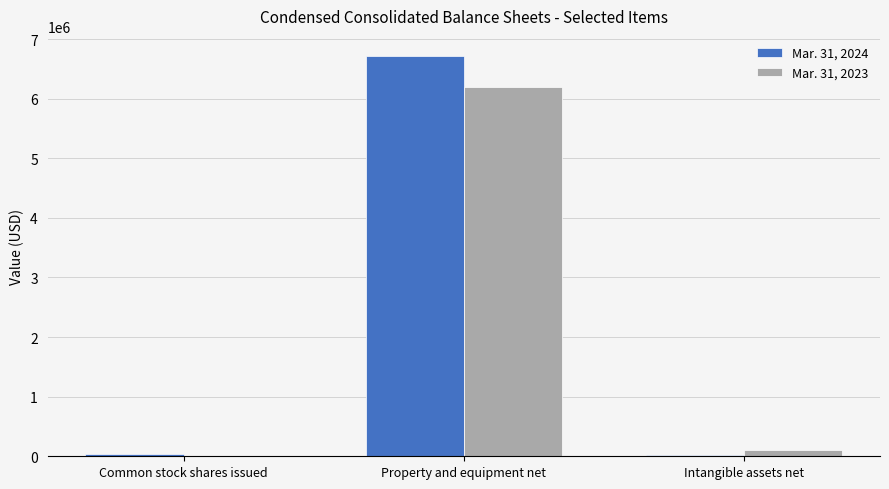

True or false: Mar. 31, 2023 has a value of 10081459 at Property and equipment net.

False